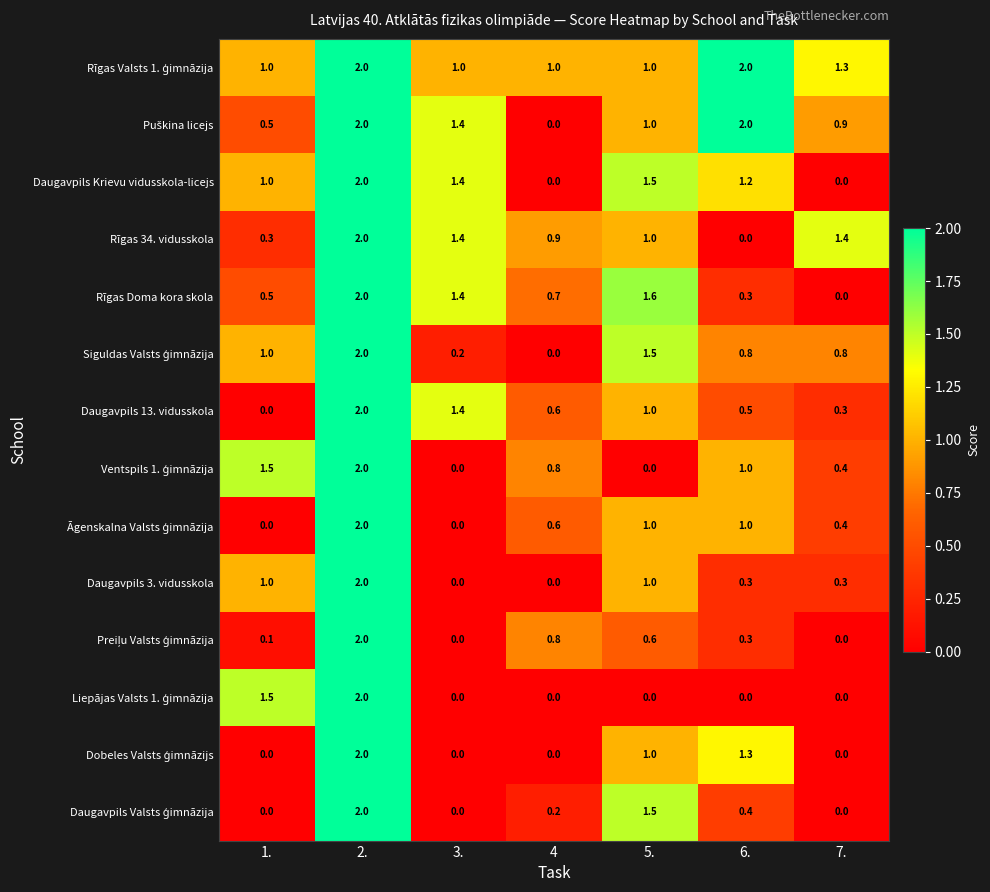

What is the difference between the highest and lowest values at 3.?

1.4